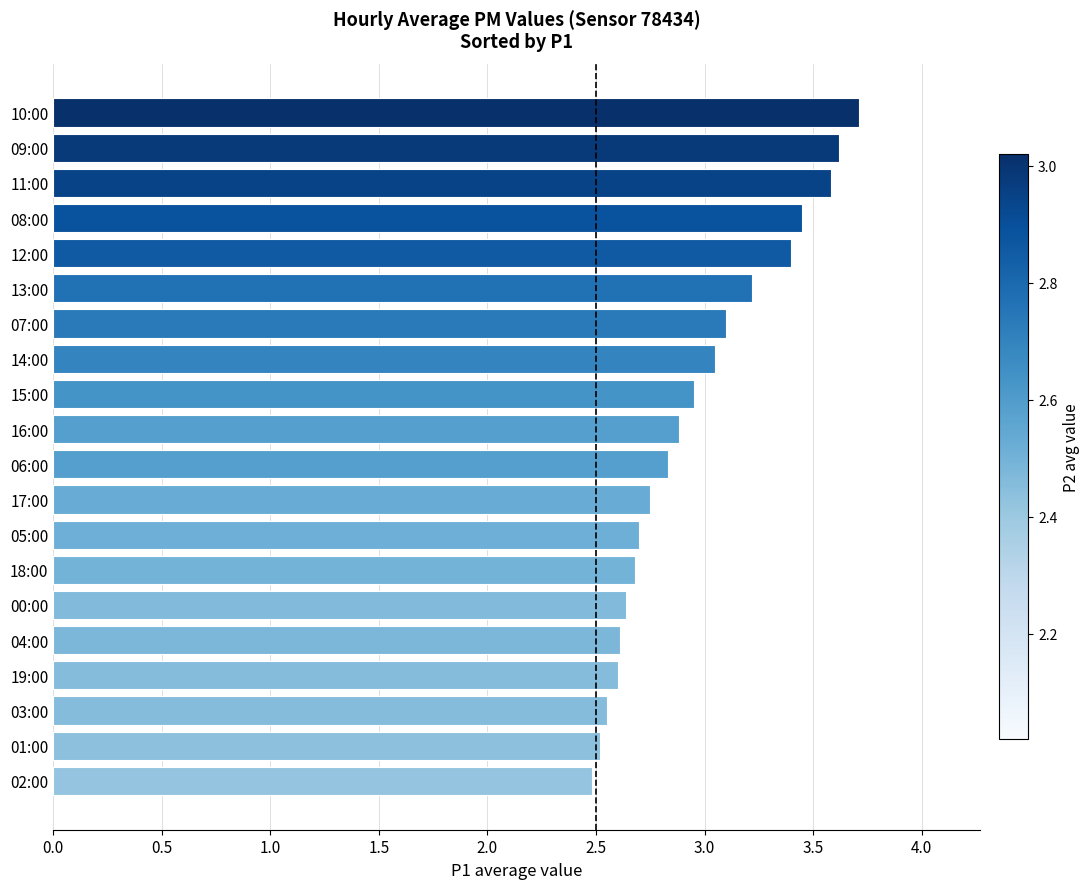

Is it true that the value at 13:00 is 0.8?

False